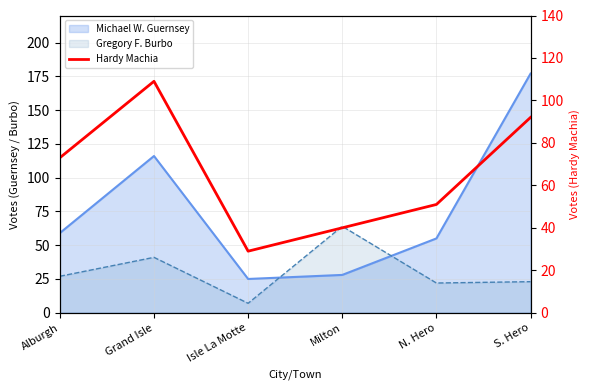

Which label corresponds to the smallest value in the chart?

Isle La Motte